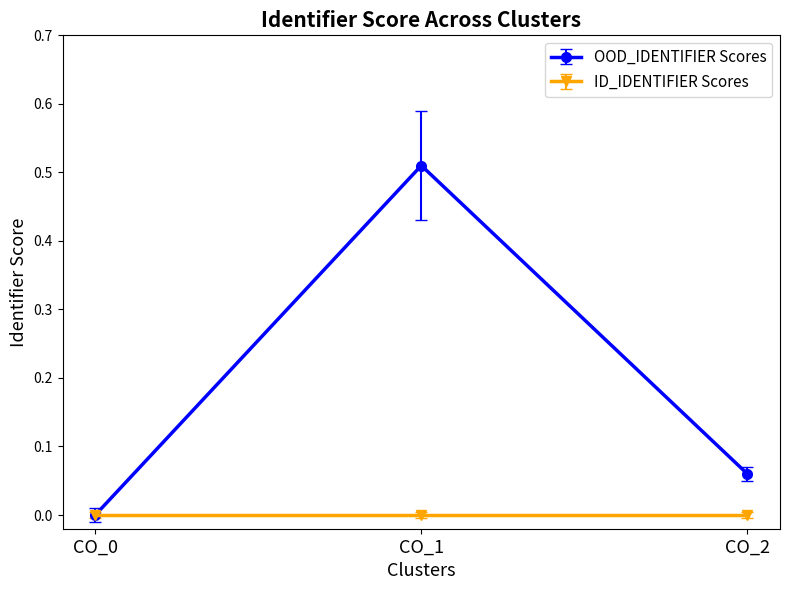

Which series has the largest range (max minus min)?

OOD_IDENTIFIER Scores